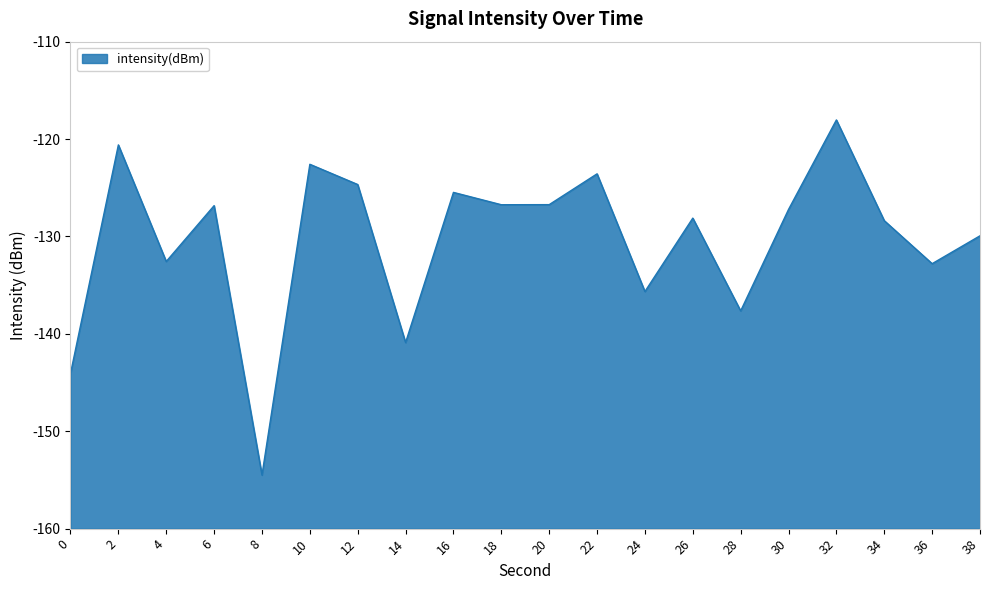

Is this an area chart (filled region under the line)?

Yes